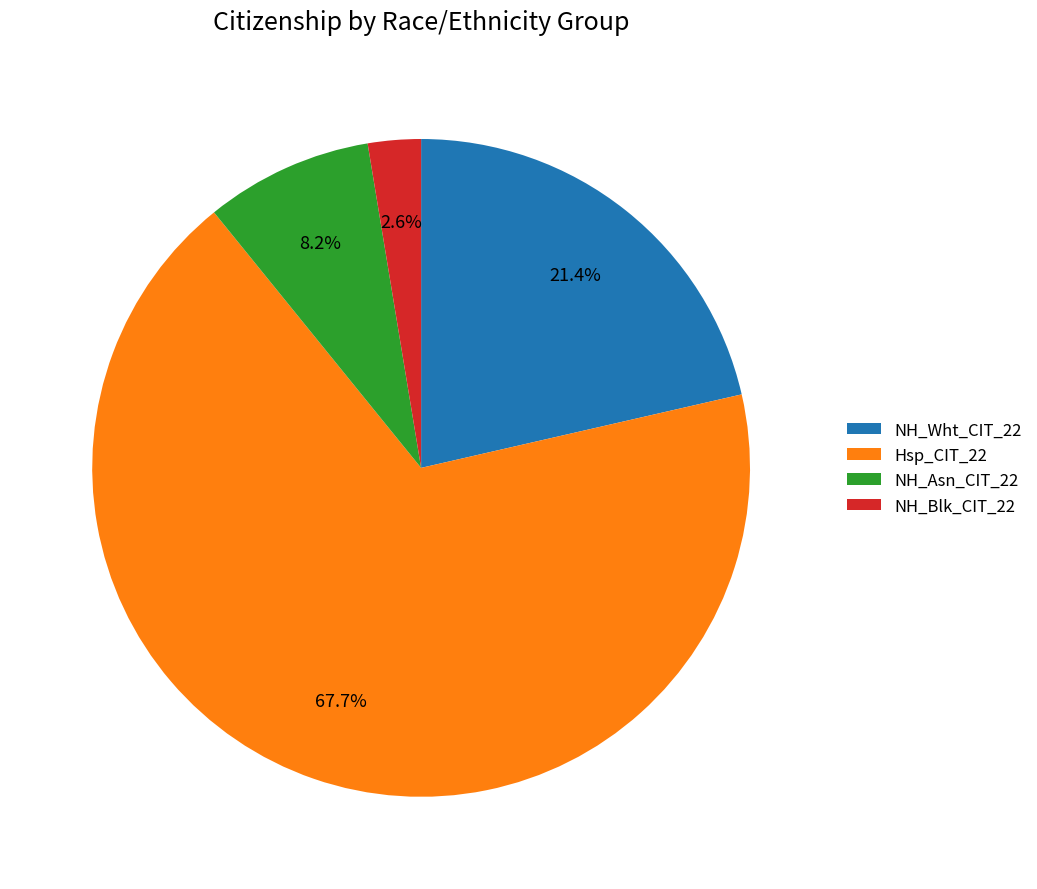

Does Hsp_CIT_22 account for over 50% of the chart?

Yes